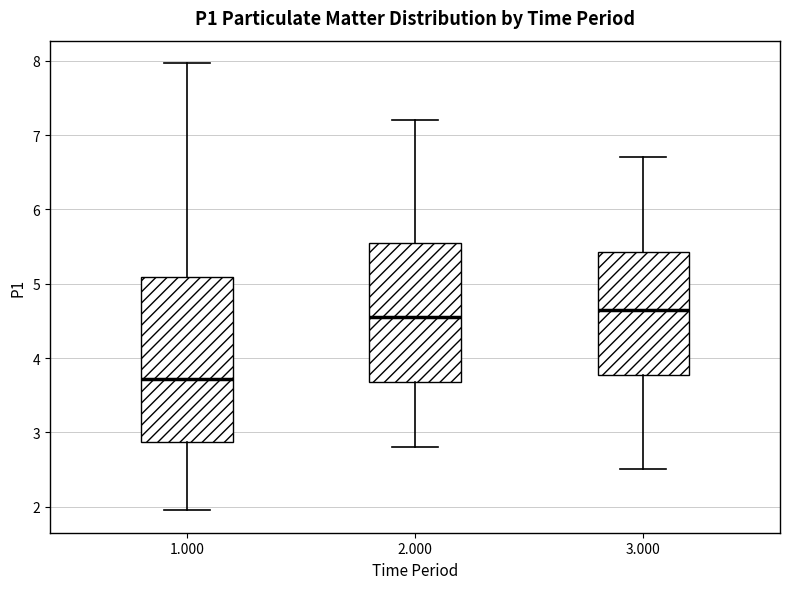

Comparing the boxes themselves (not the whiskers), which one is the tallest?

1.000